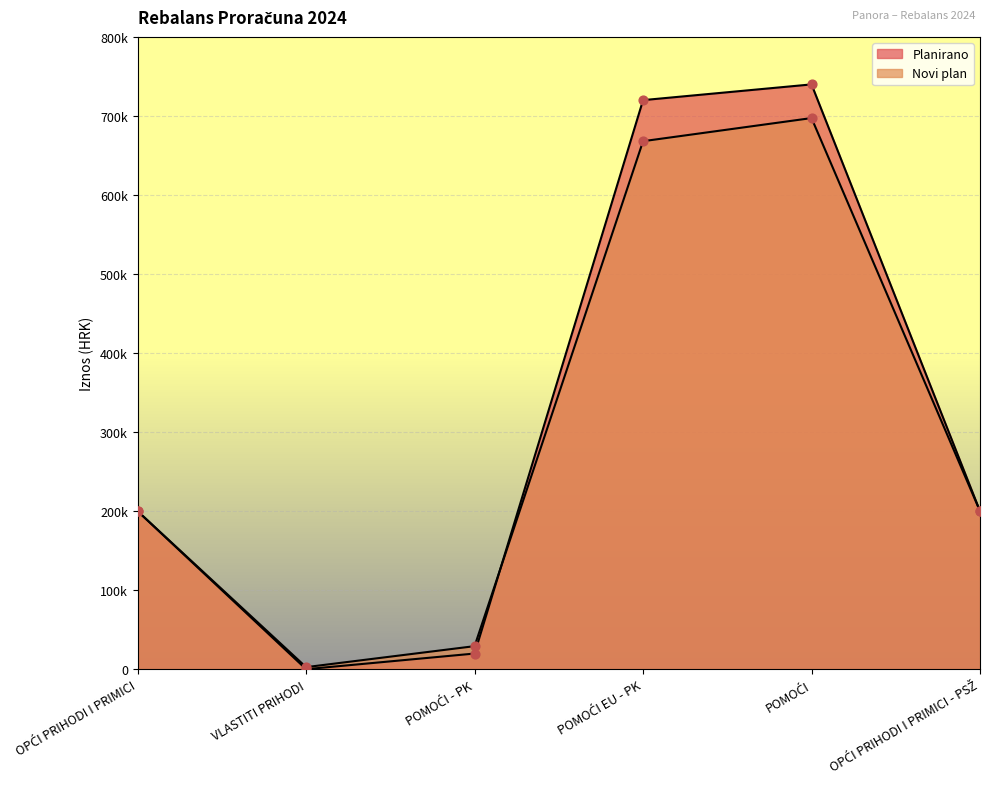

Which series contains the lowest Y value?

Planirano